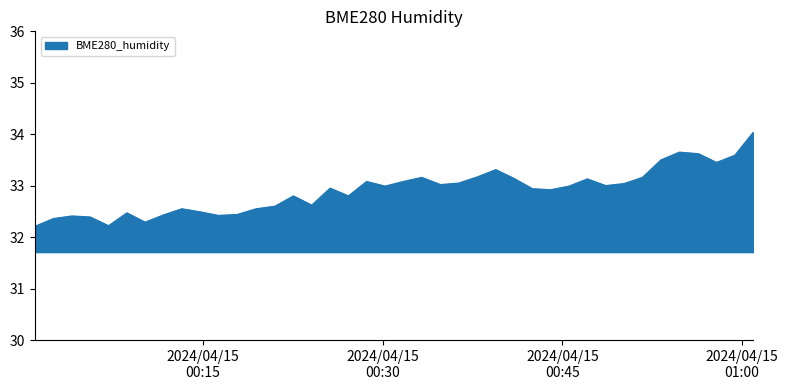

What is the difference between the maximum and minimum values?

1.8